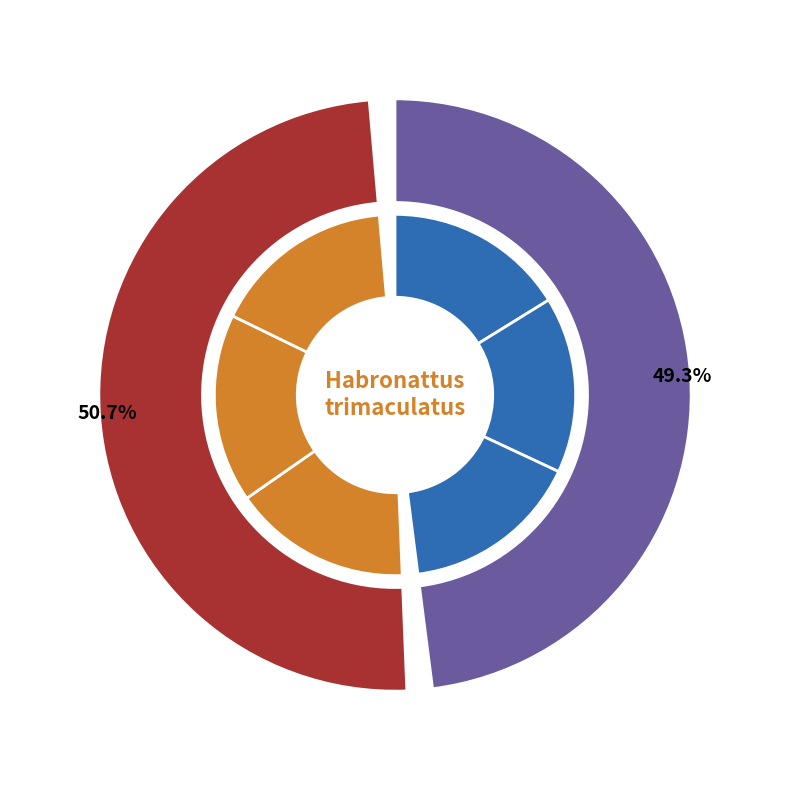

Rank the categories by value from lowest to highest.

Habronattus trimaculatus, Phidippus regius